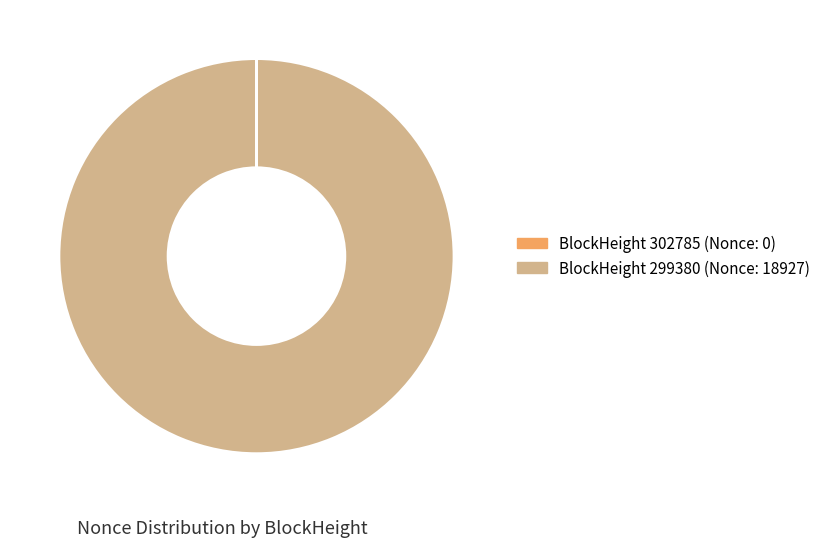

Is there any slice that represents more than half of the pie?

Yes